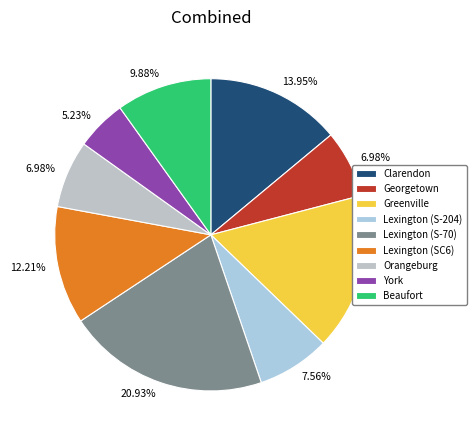

Is there a majority slice in this chart?

No